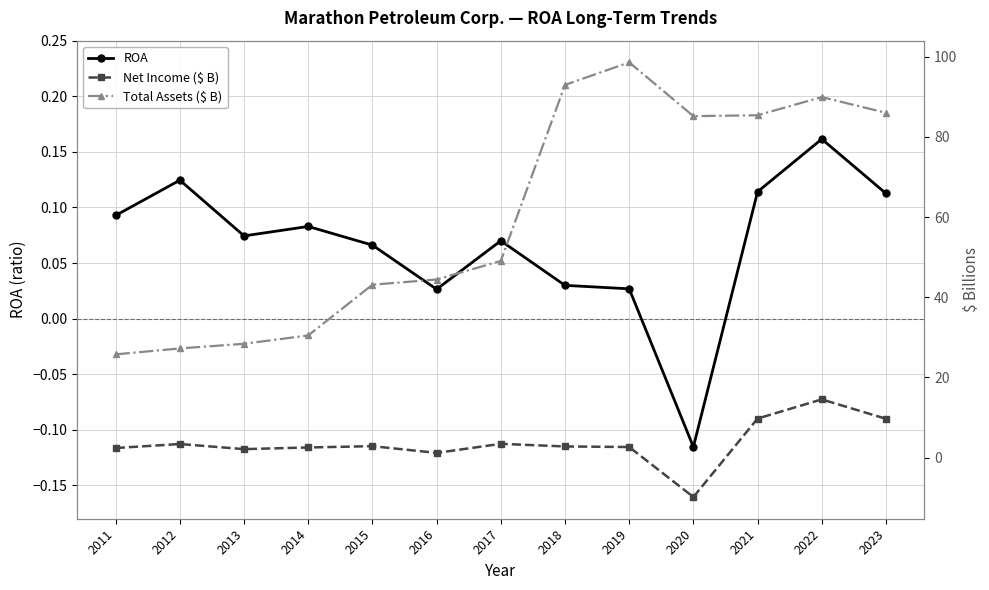

Reading left to right, list all the values displayed in this chart.

ROA: 0.1	0.1	0.1	0.1	0.1	0.0	0.1	0.0	0.0	-0.1	0.1	0.2	0.1
Net Income ($ B): 2.4	3.4	2.1	2.5	2.9	1.2	3.4	2.8	2.6	-9.8	9.7	14.5	9.7
Total Assets ($ B): 25.7	27.2	28.4	30.5	43.1	44.4	49.0	92.9	98.6	85.2	85.4	89.9	86.0